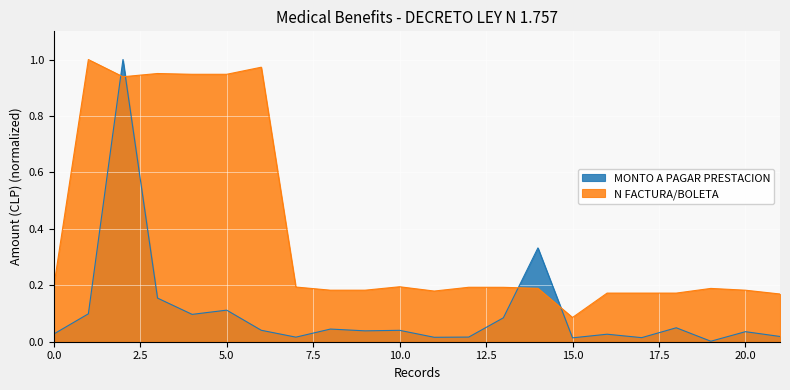

True or false: MONTO A PAGAR PRESTACION has more than 0 interior local peaks.

True